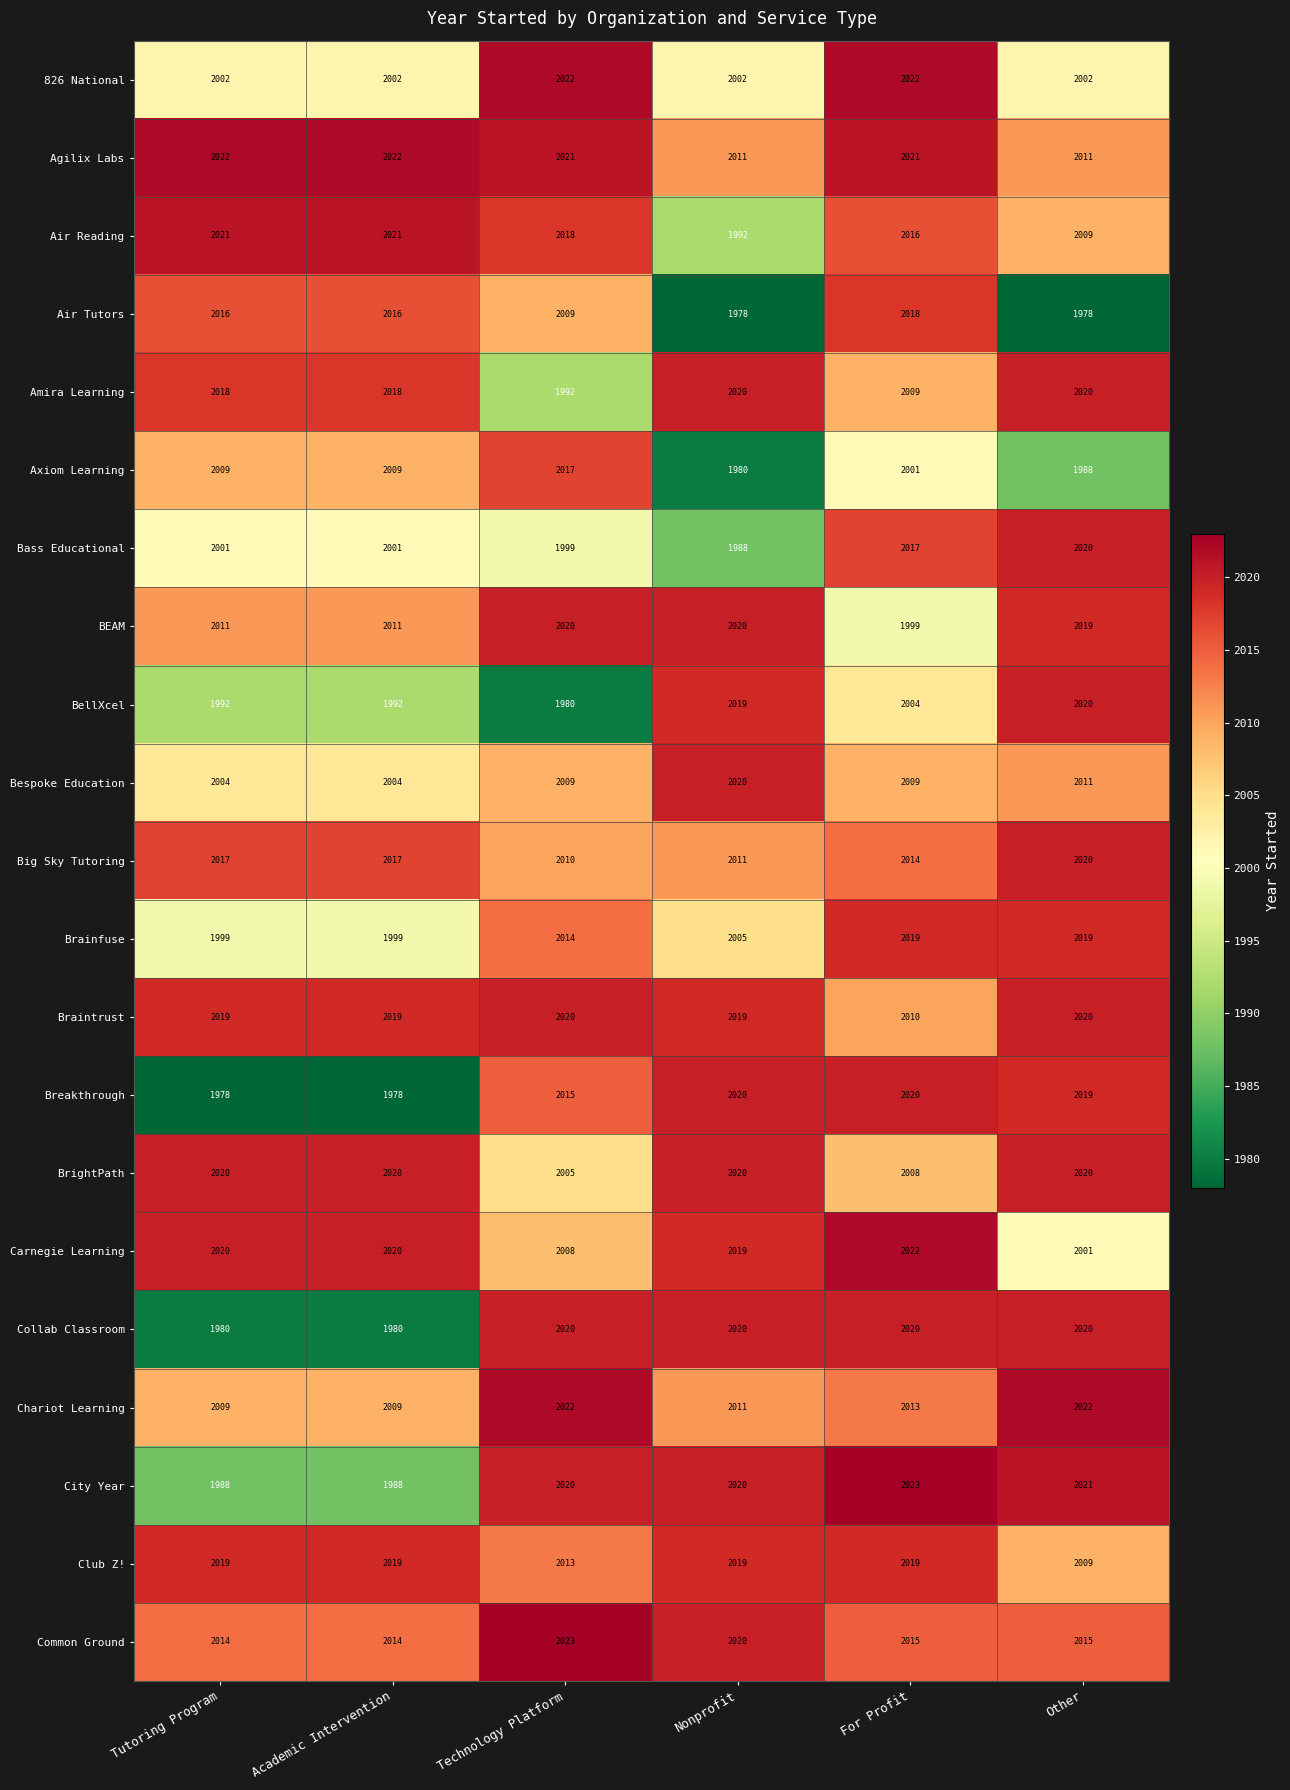

What is the difference between the maximum and minimum values in the Breakthrough series?

42